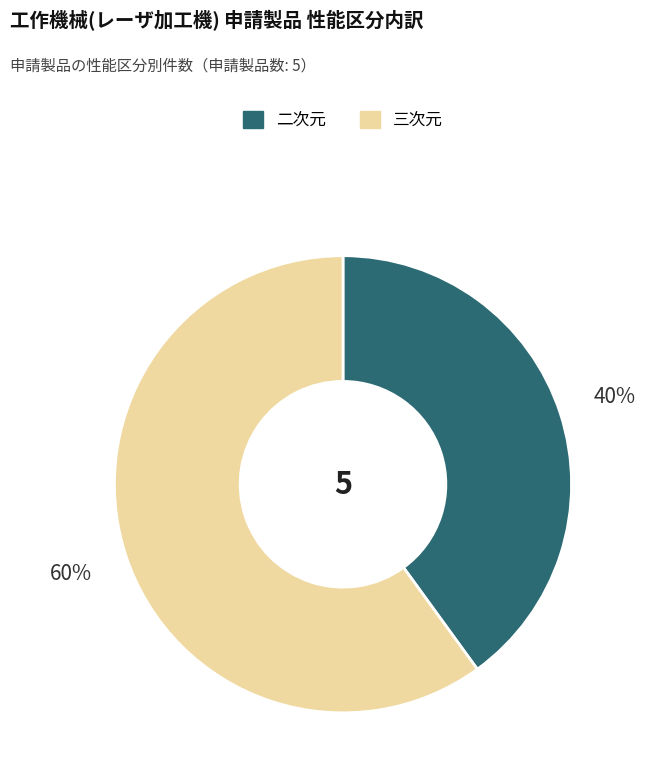

Which category has the smallest portion of the pie?

二次元